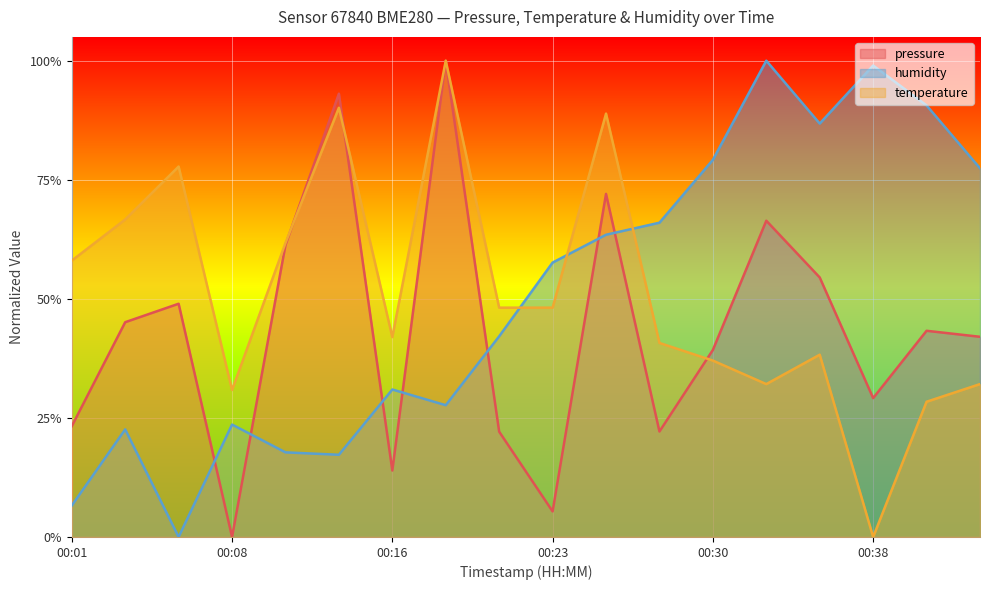

What is the value of the humidity point at the 2nd from the left?

0.2